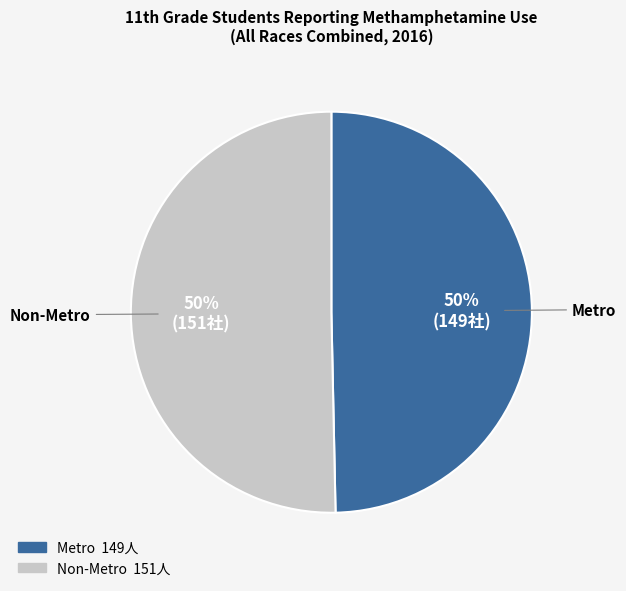

Combined, do Non-Metro and Metro account for over 50%?

Yes